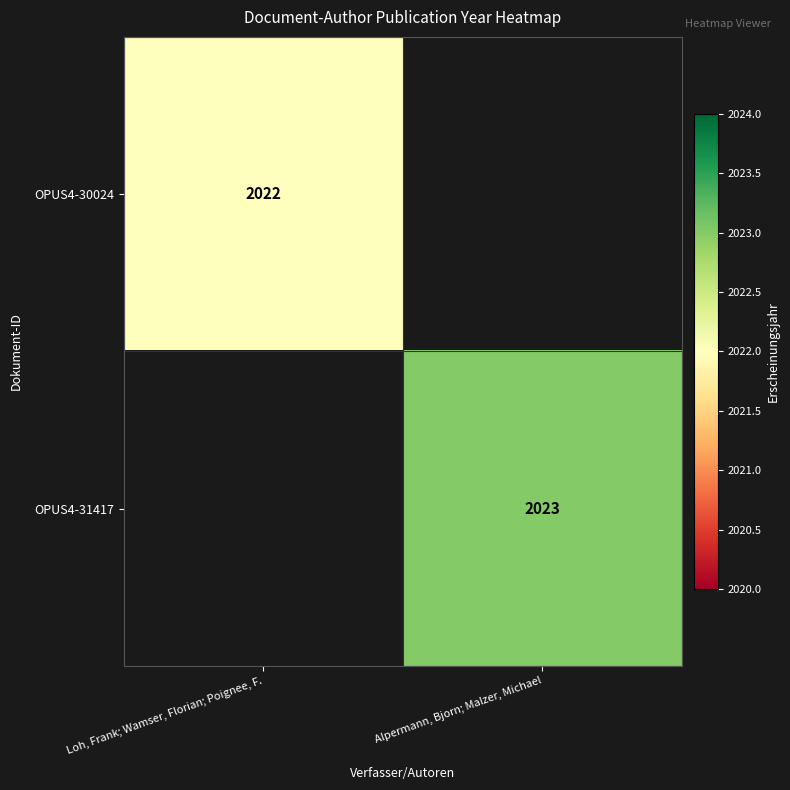

The value of OPUS4-30024 at Loh, Frank; Wamser, Florian; Poignee, F. is 3375. True or false?

False